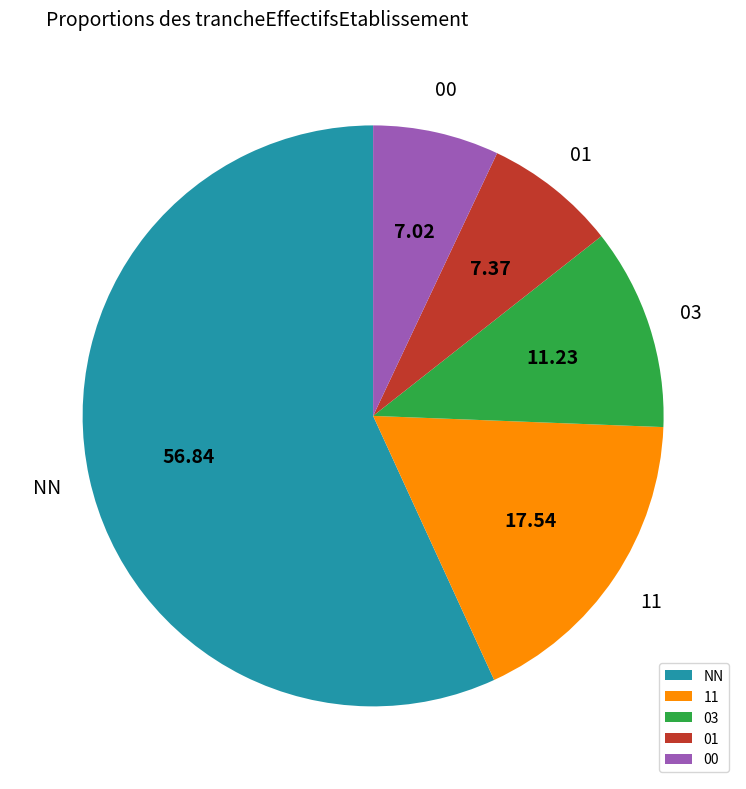

Combined, do 11 and NN account for over 50%?

Yes